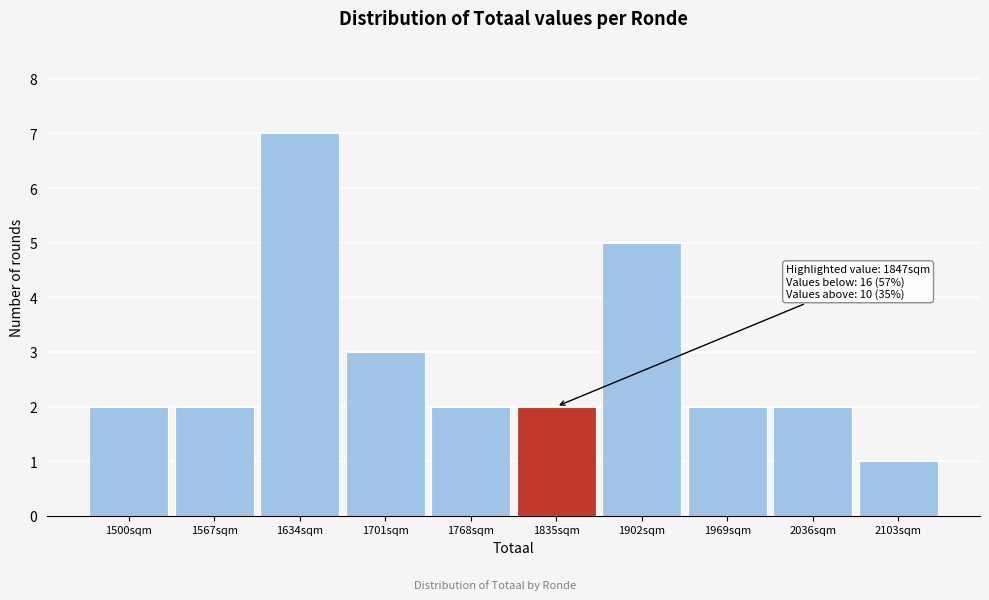

Reading left to right, extract all data points from this chart.

2	2	7	3	2	2	5	2	2	1